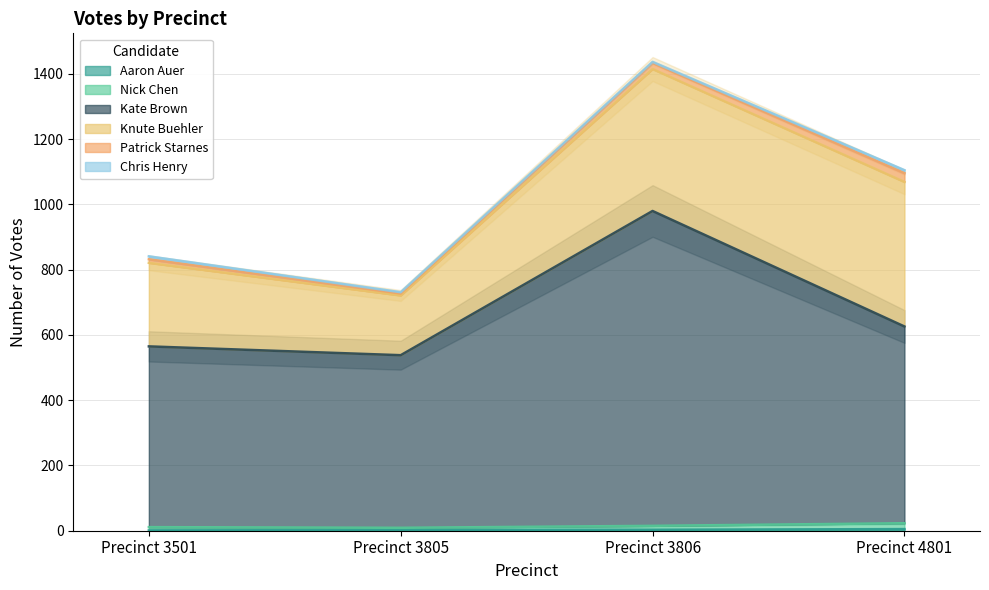

Which category has the lowest value across all series?

Precinct 3501